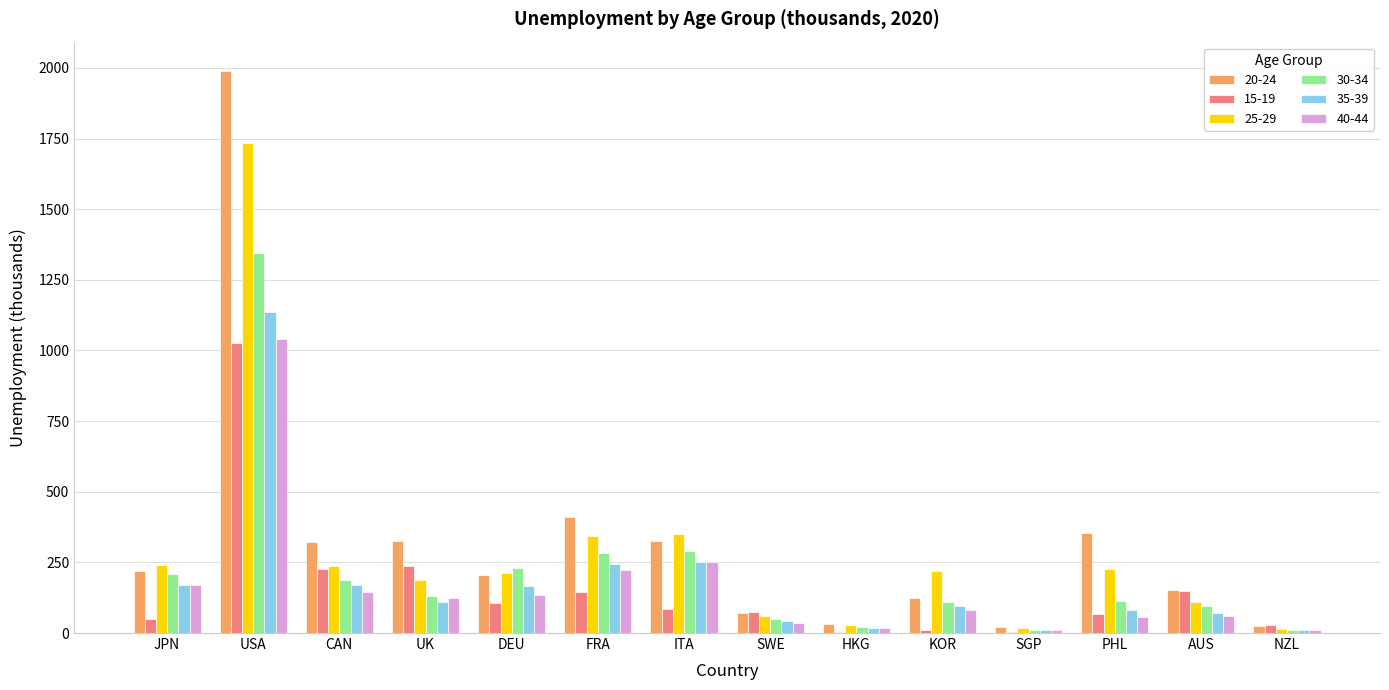

At which label does 35-39 first exceed 111?

JPN